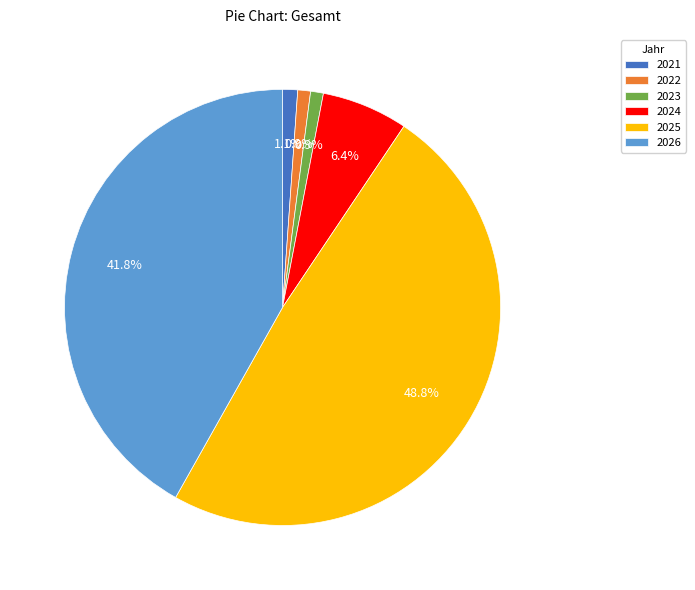

Does any single category account for the majority?

No